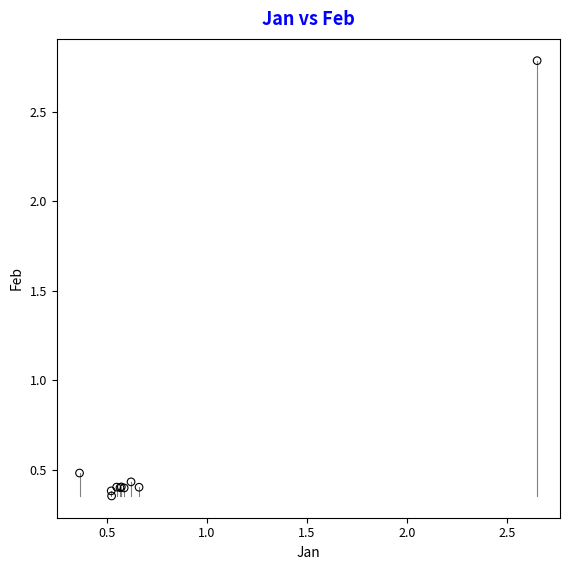

What Y value in the scatter plot is closest to 1?

0.5